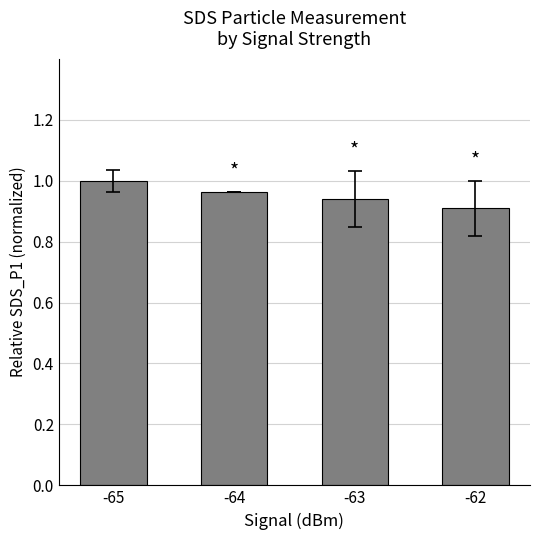

Which category has the highest value across all series?

-65